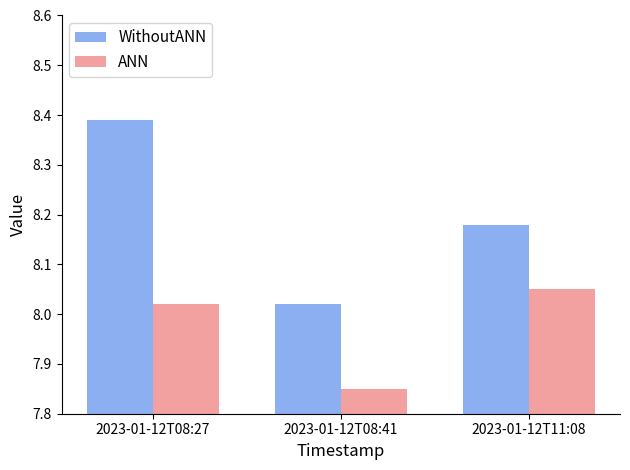

How many bars are there in total?

6